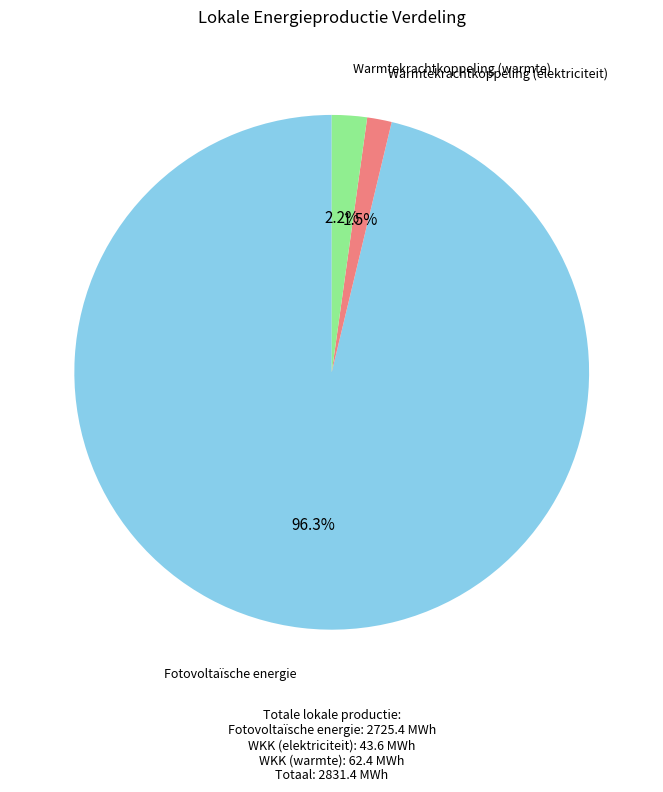

How many slices are in this pie chart?

3